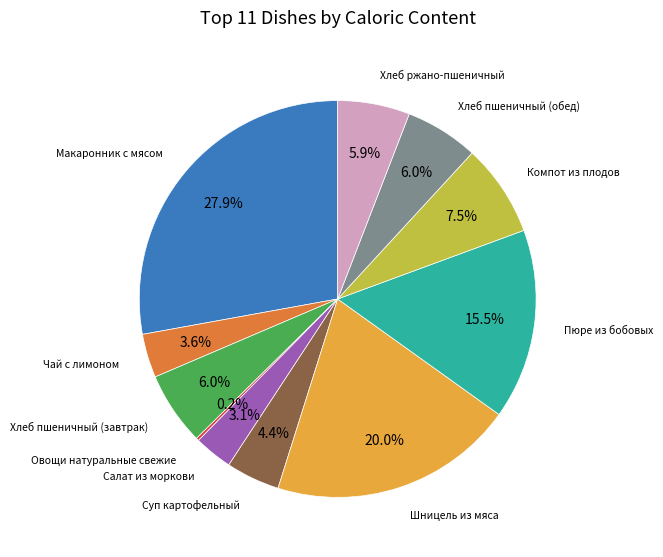

Does any single category account for the majority?

No